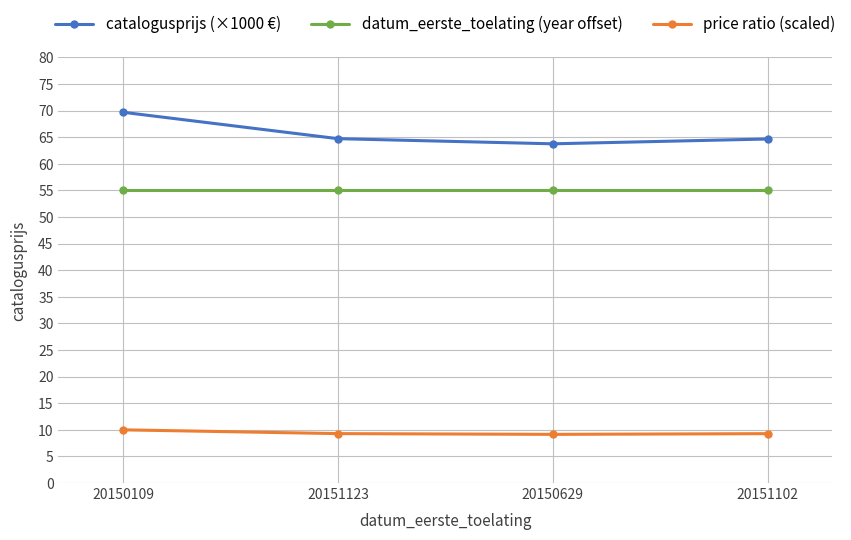

Read the datum_eerste_toelating (year offset) value at 20151123.

55.0